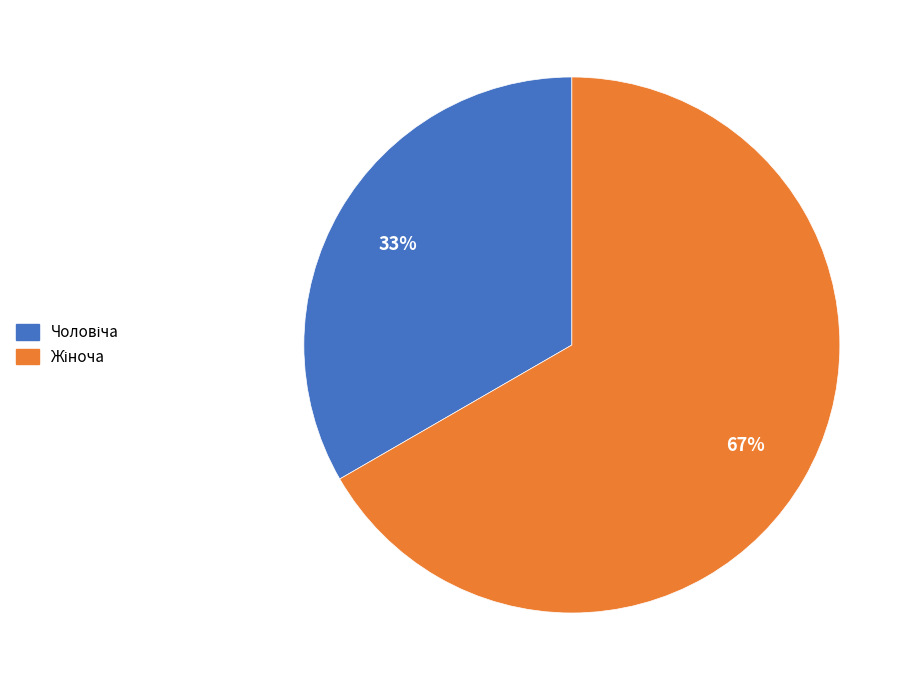

How many slices are in this pie chart?

2